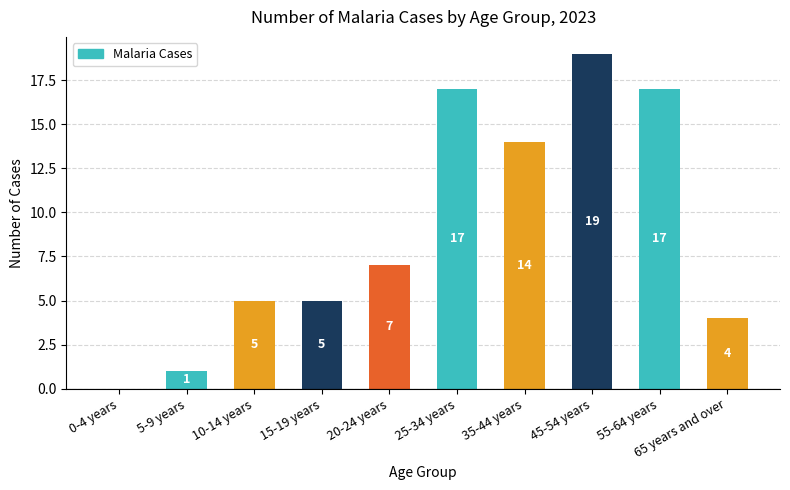

What is the greatest value displayed?

19